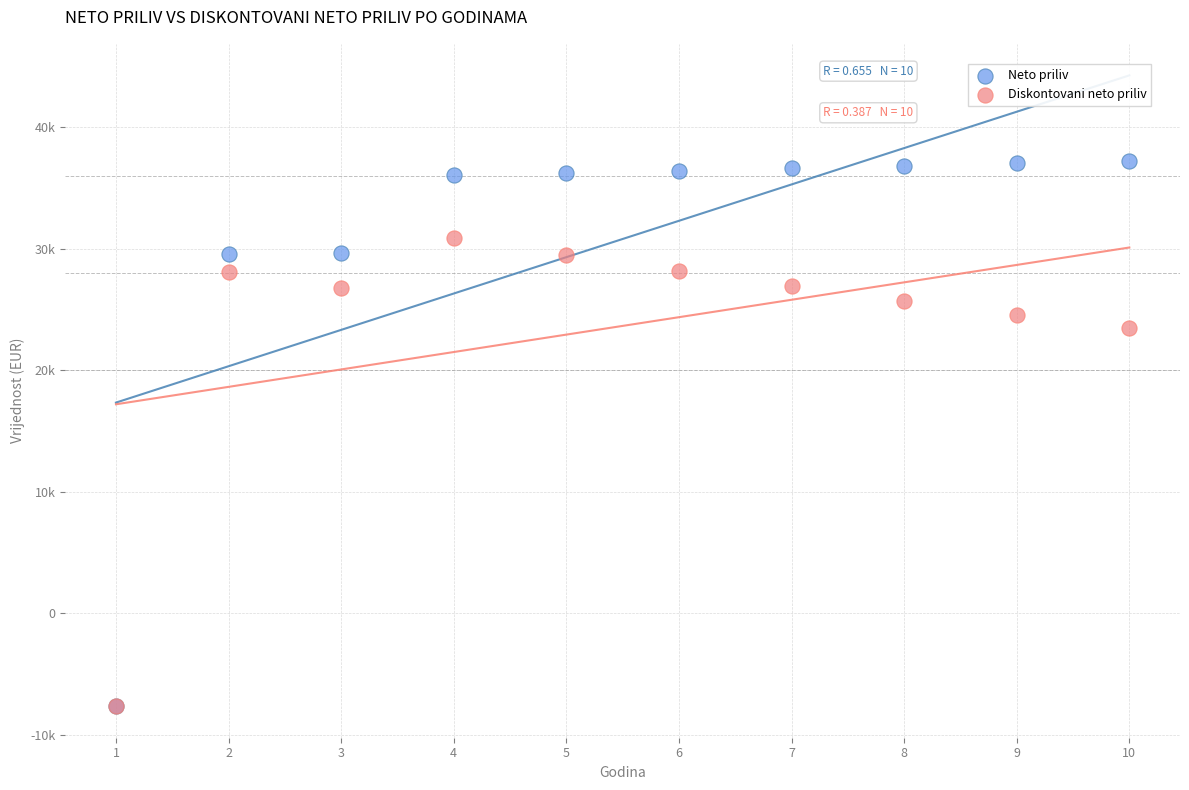

What are all the series names shown in the legend?

Neto priliv, Diskontovani neto priliv